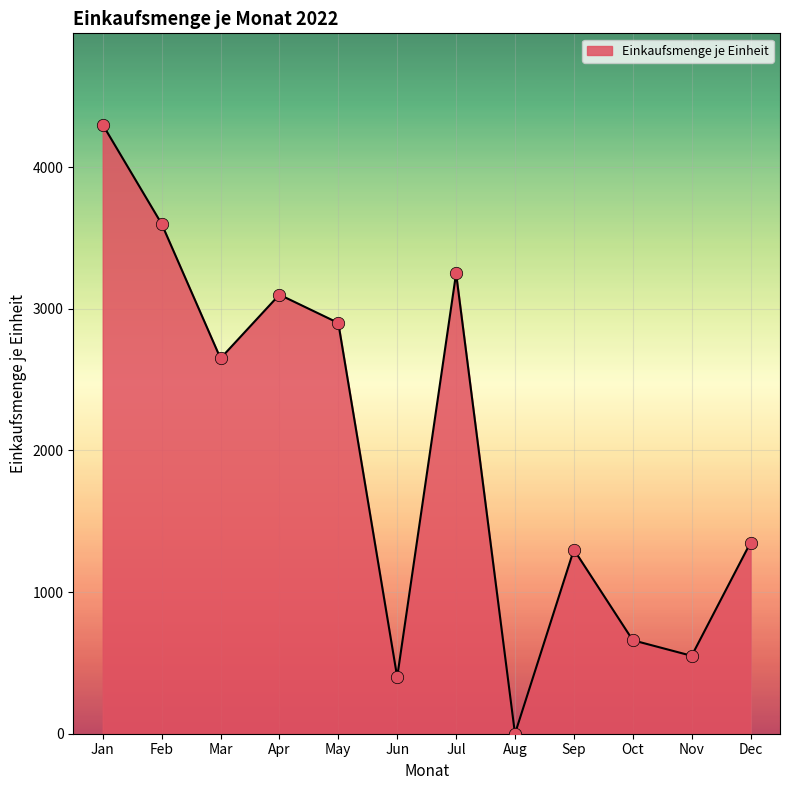

What is the change in value from Feb to May?

-700